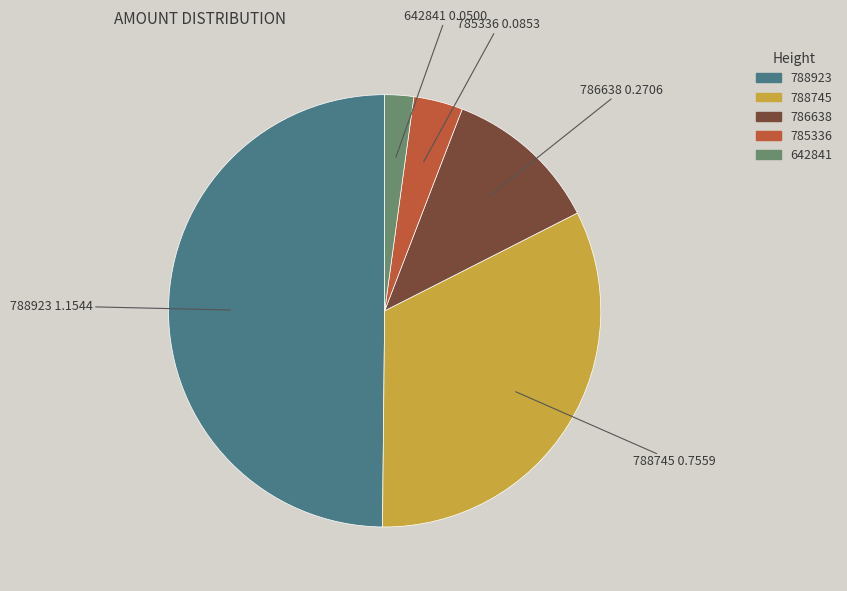

How many segments does this pie chart have?

5